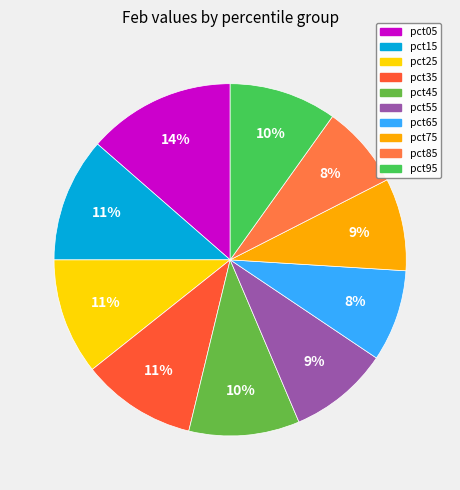

Rank the categories by value from lowest to highest.

pct85, pct65, pct75, pct55, pct95, pct45, pct35, pct25, pct15, pct05